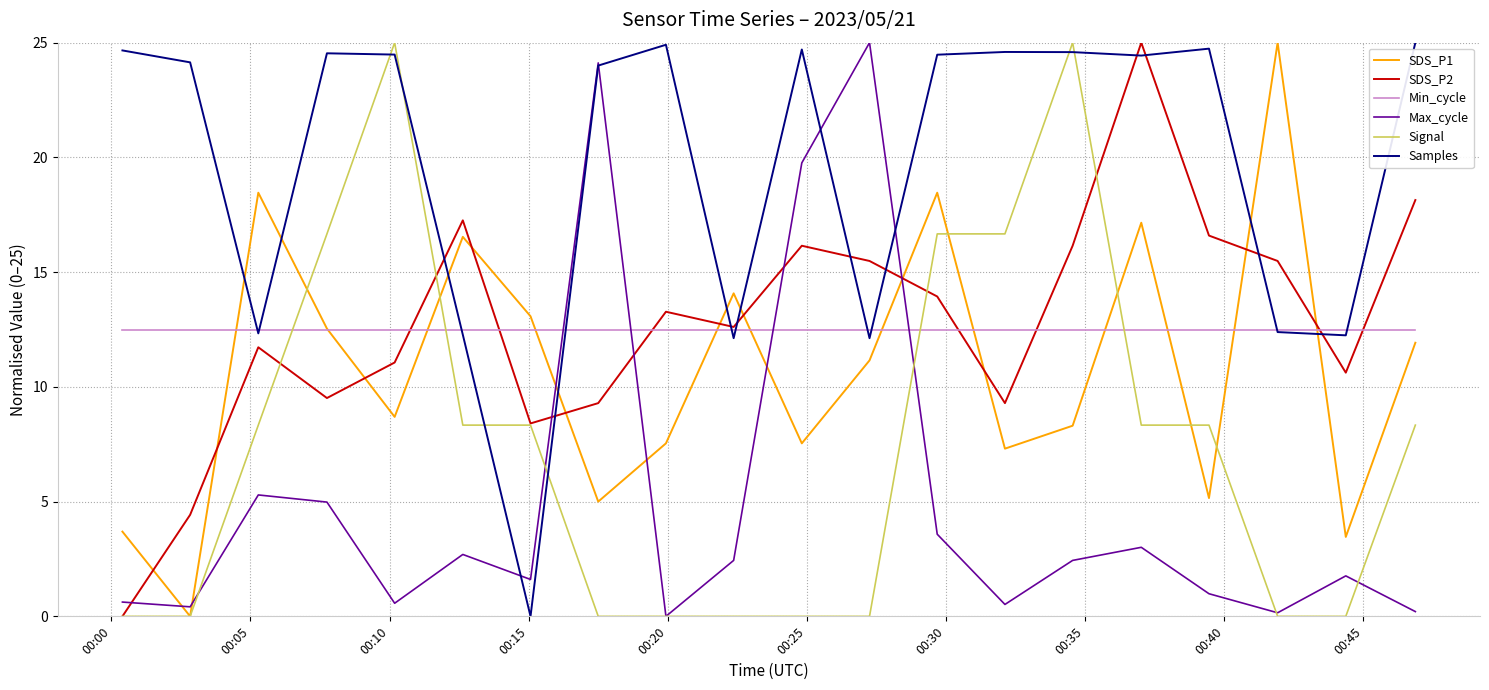

True or false: SDS_P2 and Max_cycle intersect in this chart.

True